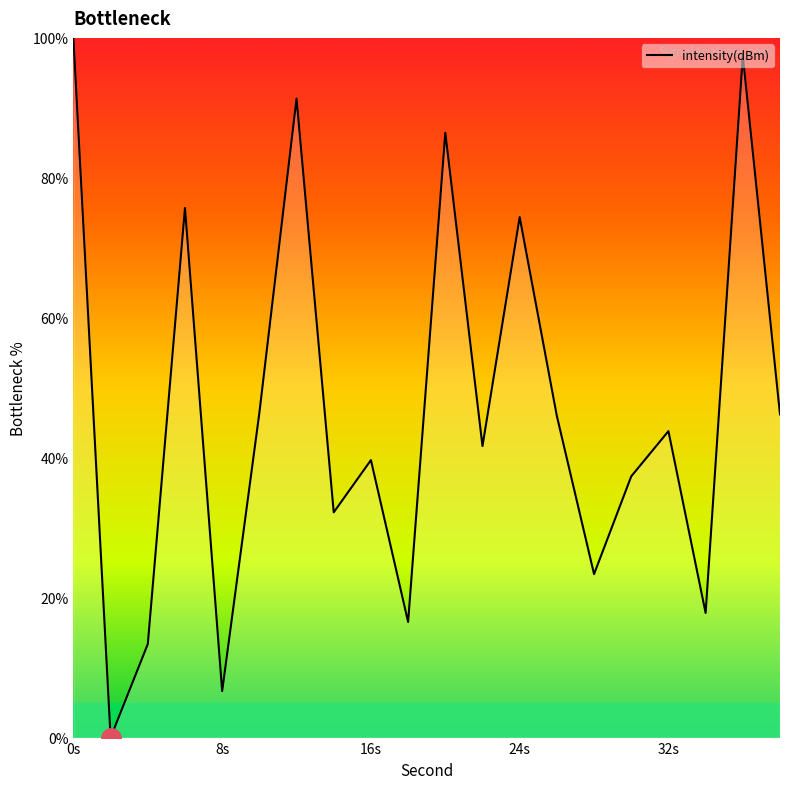

What is the greatest value displayed?

100.0